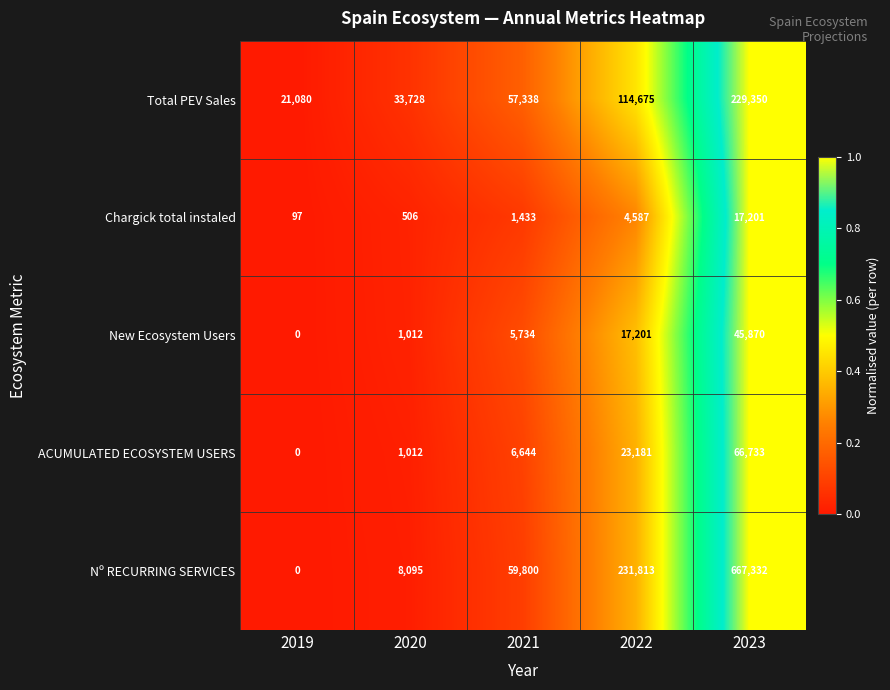

What is the difference between the Total PEV Sales values at 2019 and 2021?

36258